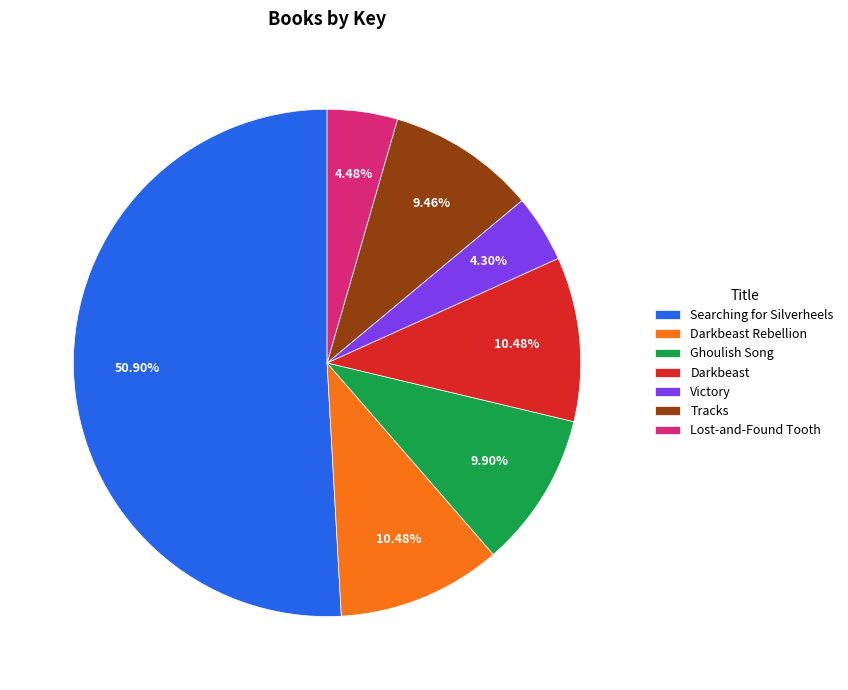

Does any single category account for the majority?

Yes